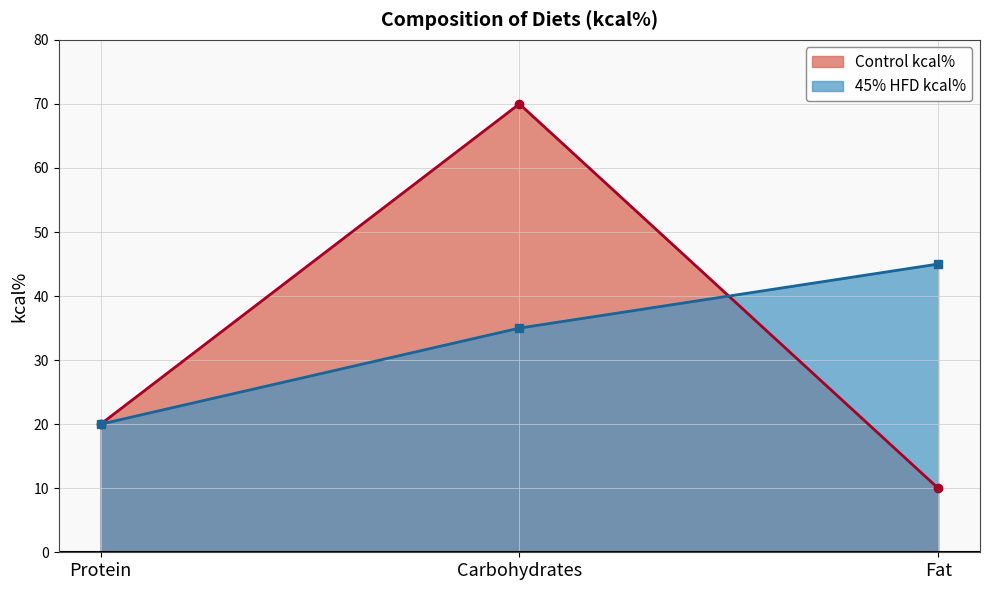

Rank the categories by 45% HFD kcal% value from lowest to highest.

Protein, Carbohydrates, Fat